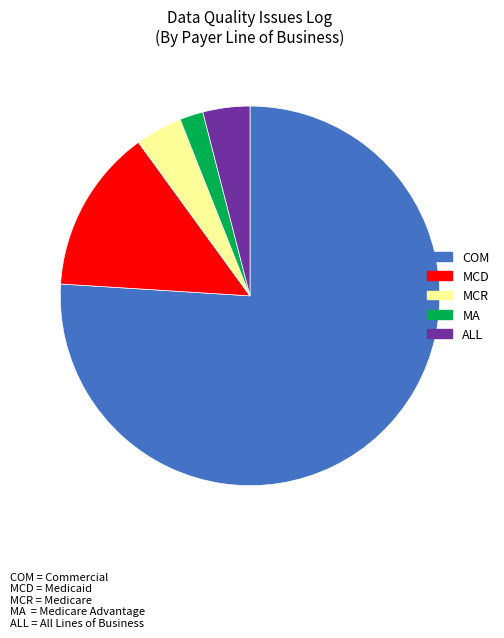

Does any single category account for the majority?

Yes